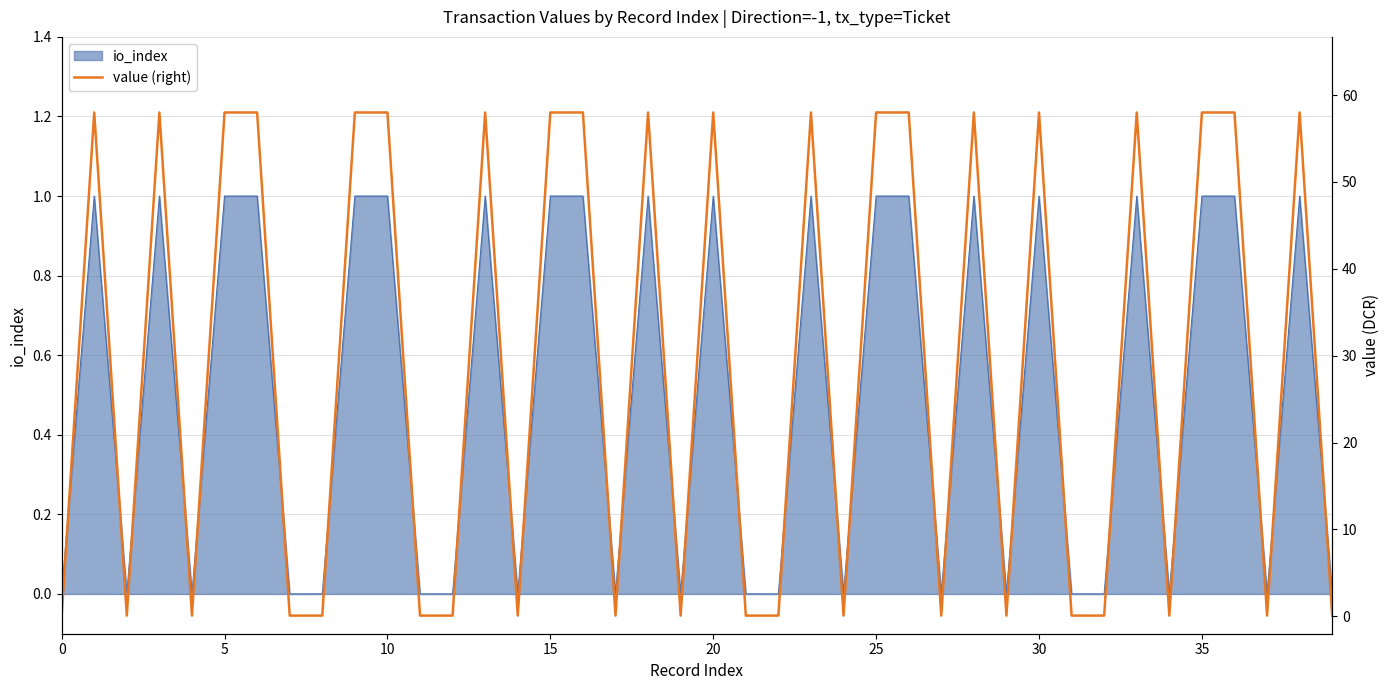

Does the chart have visible grid lines?

Yes